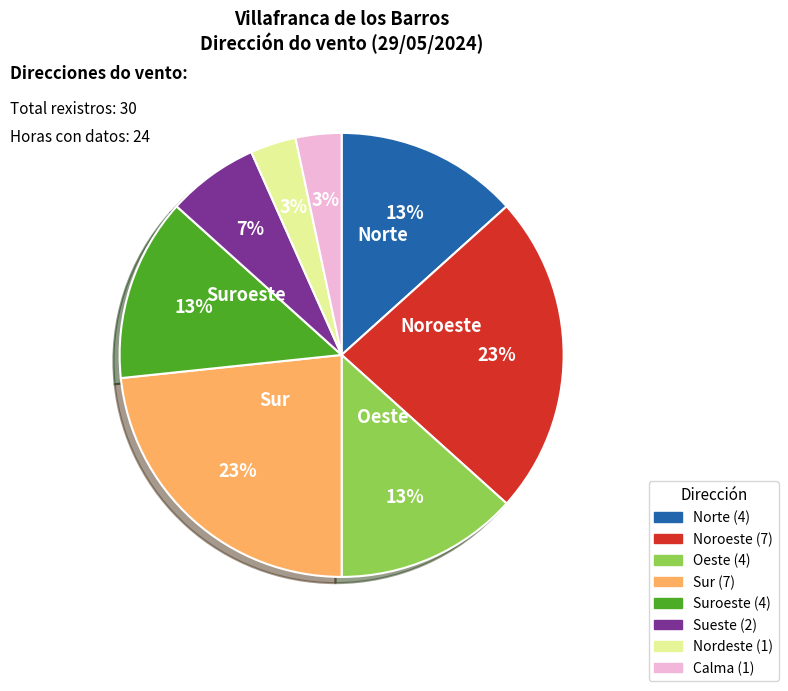

To the nearest percent, what is the average slice percentage?

12%